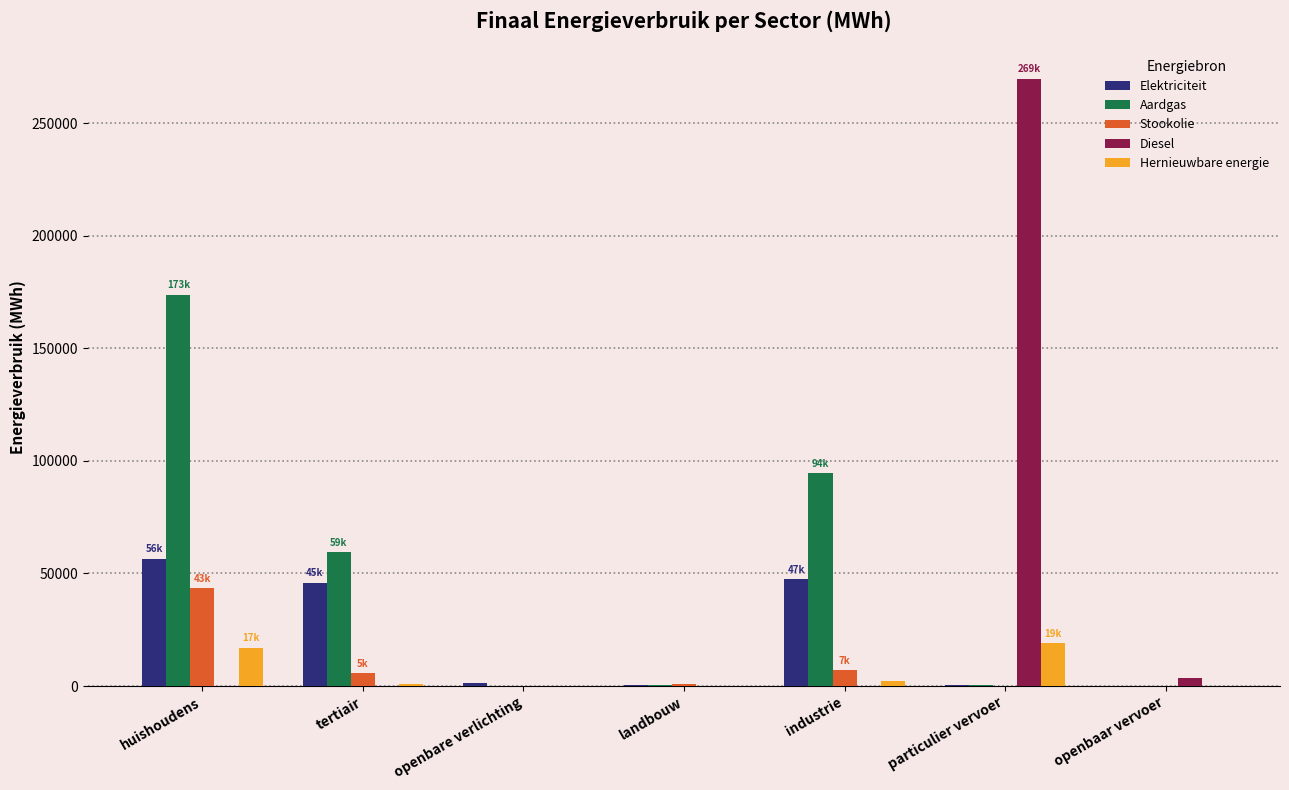

What is the spread (max minus min) of values at tertiair?

59393.9